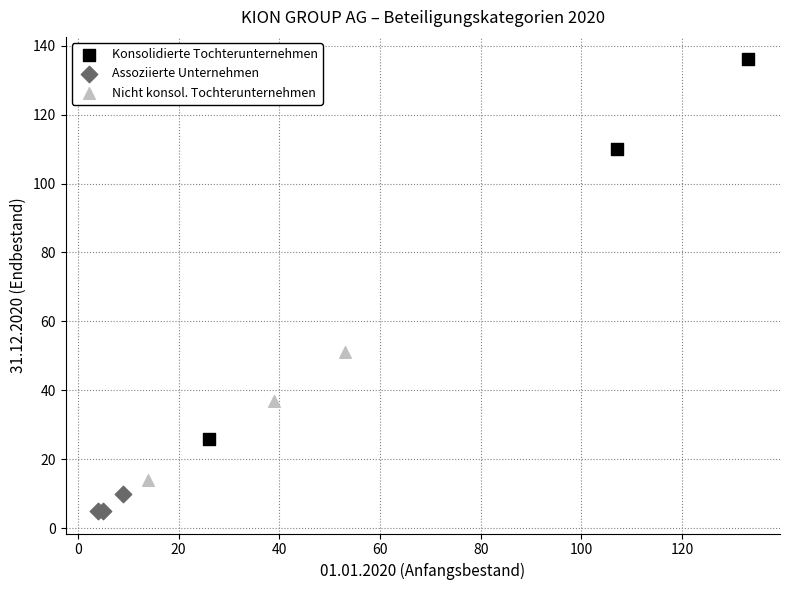

Which series has the widest spread of Y values?

Konsolidierte Tochterunternehmen